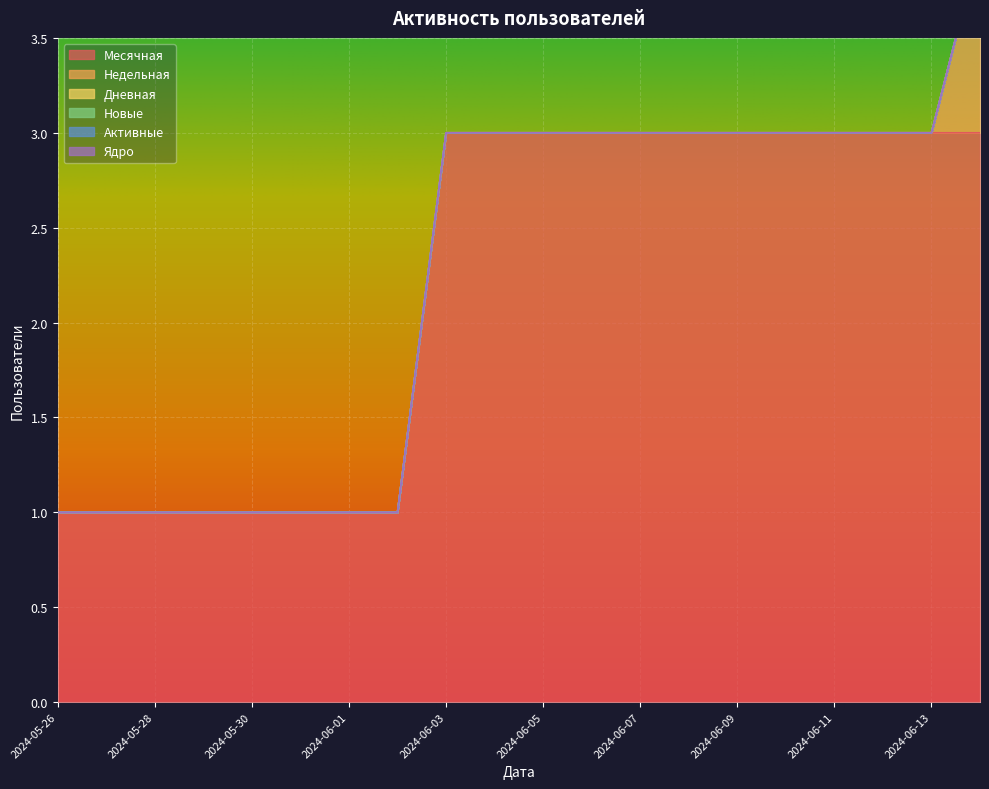

Which series has the largest range (max minus min)?

Месячная